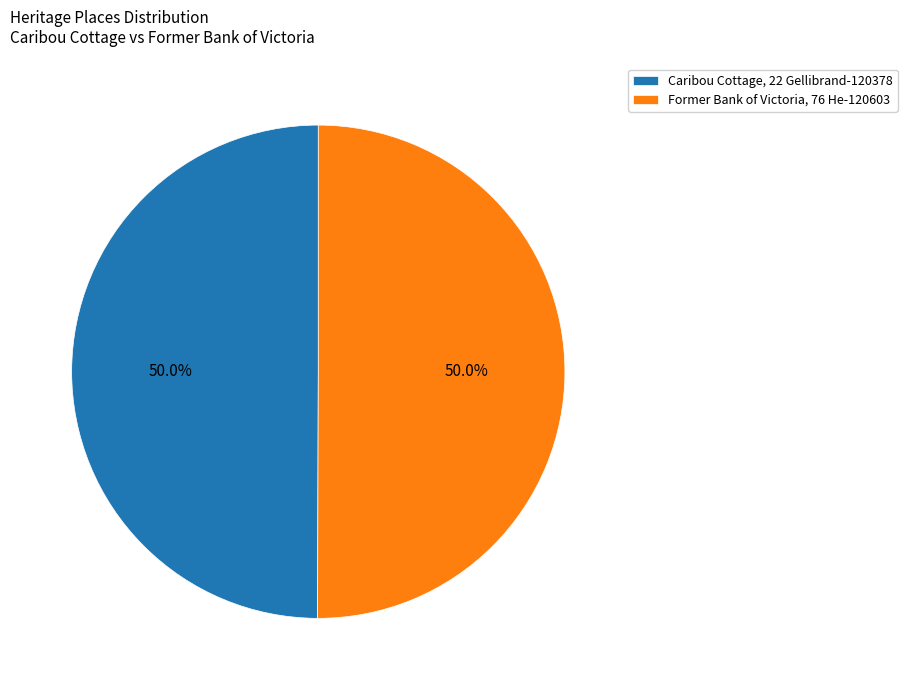

What is the ratio of the value at Former Bank of Victoria, 76 He-120603 to the value at Caribou Cottage, 22 Gellibrand-120378?

1.0